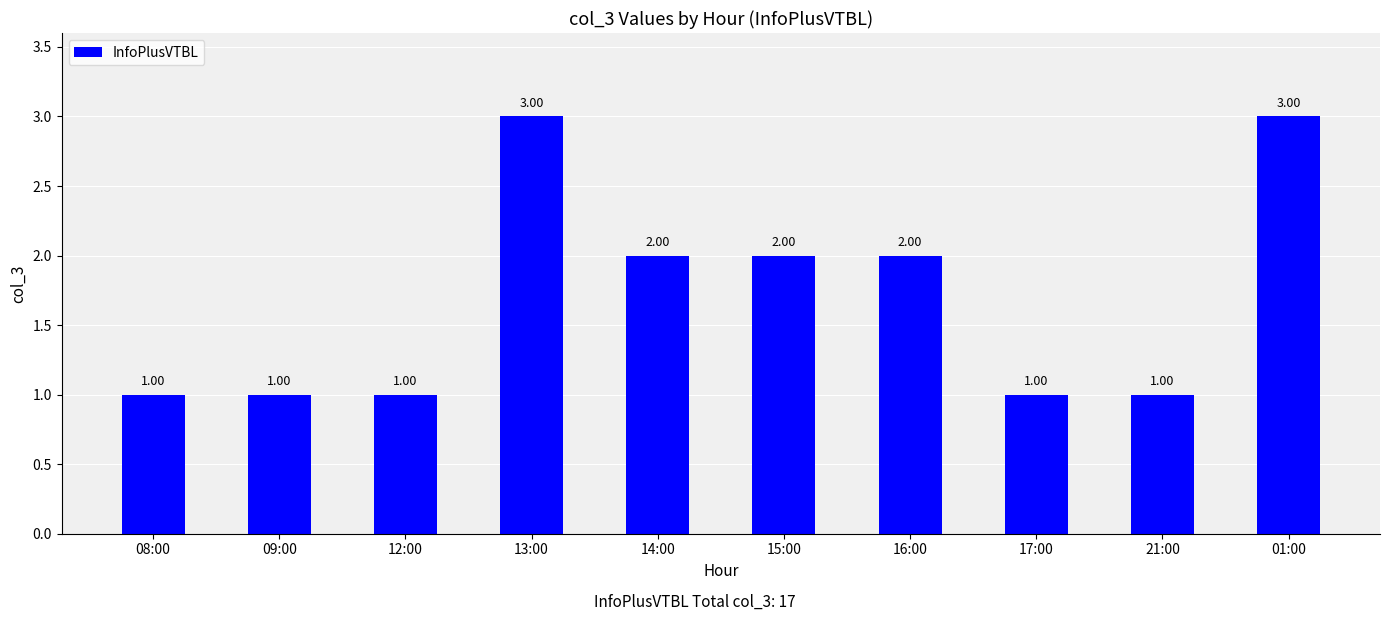

The chart shows a value of 0 at 16:00. True or false?

False